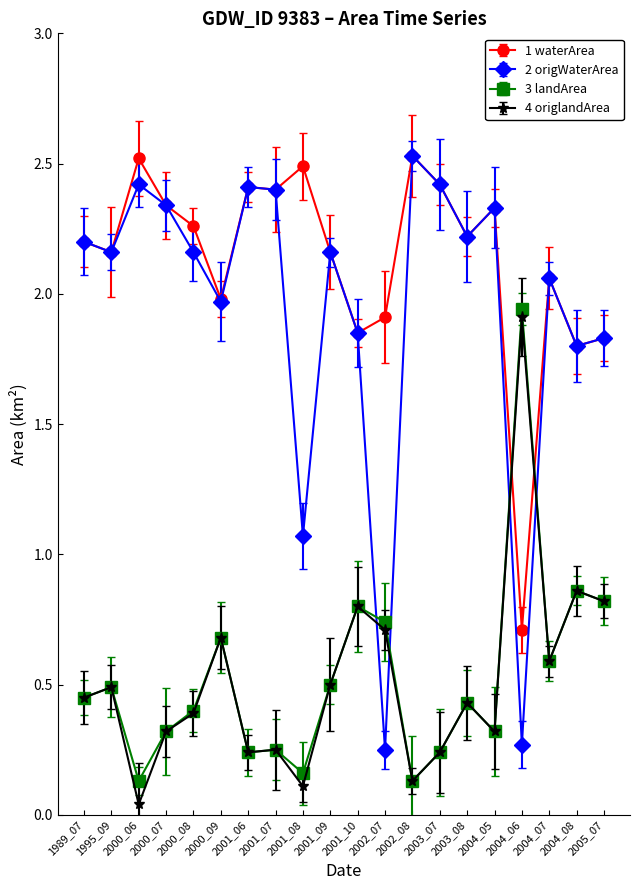

Which series ends up on top after the final intersection of 3 landArea and 1 waterArea?

1 waterArea